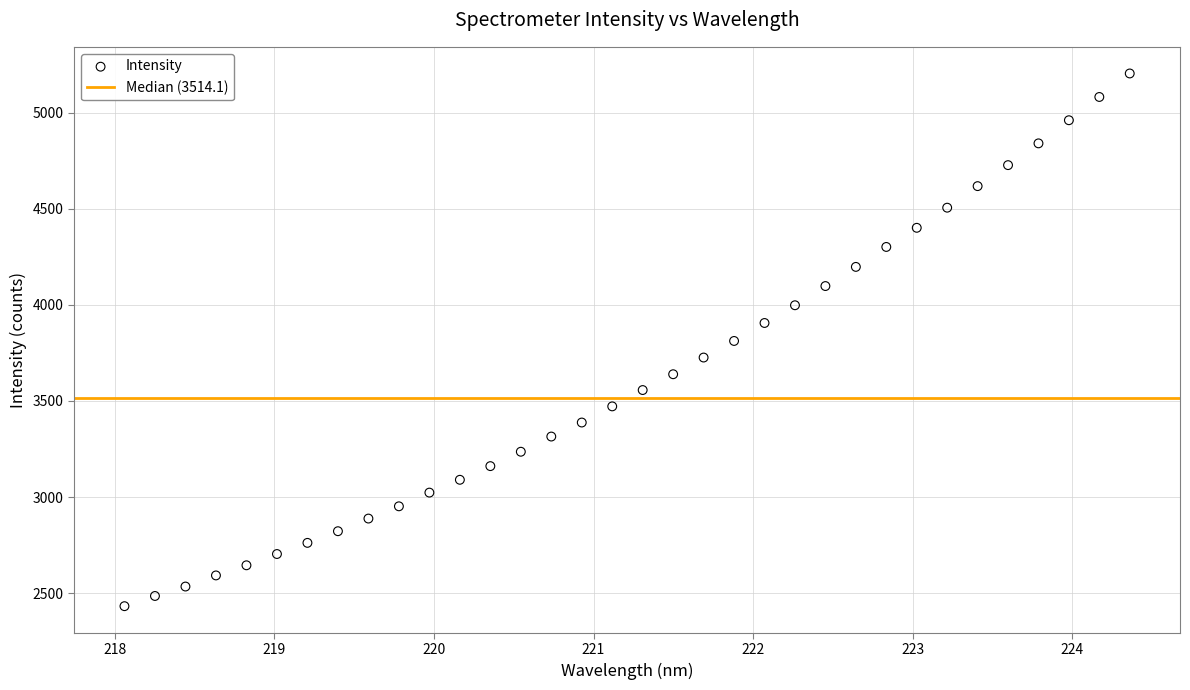

What is the range of Y values (max minus min)?

2771.6